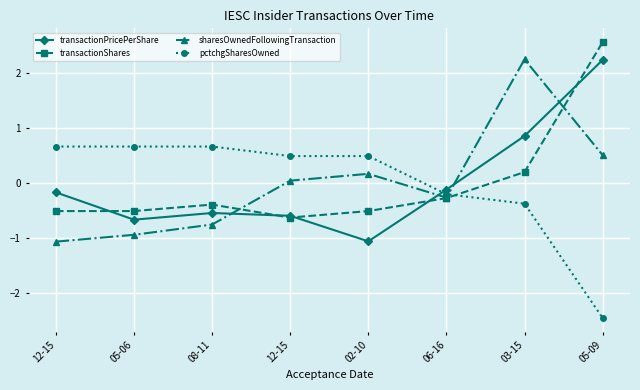

Where is transactionShares nearest to the value 0?

03-15